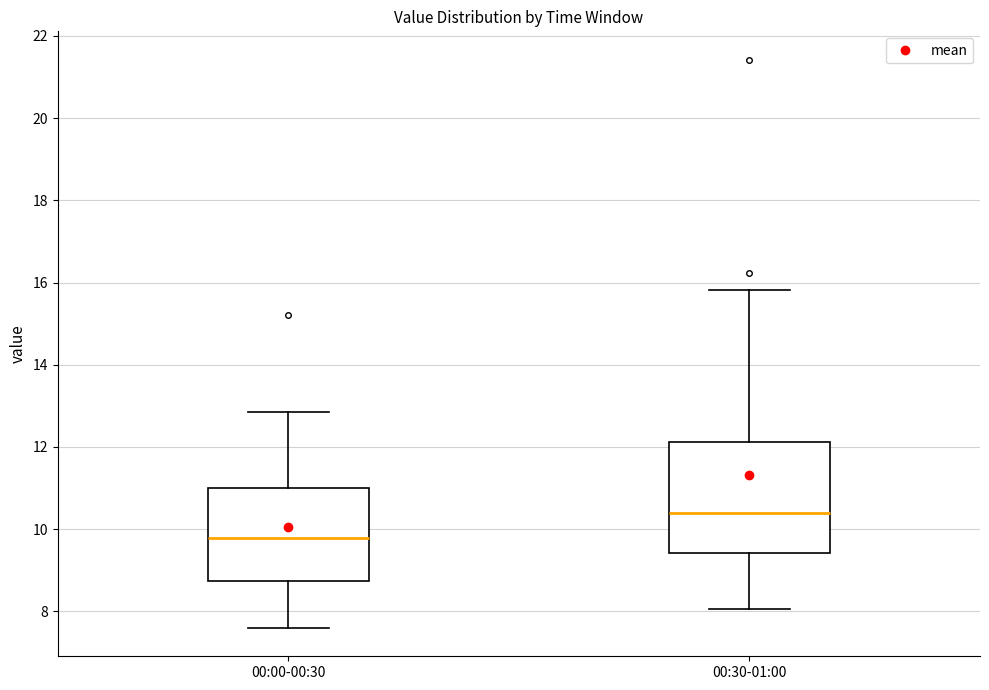

Reading left to right, transcribe this box plot: for each box, give where its median line is, the range the box spans, and where its two whiskers end, as read against the y-axis. The values are not printed on the chart, so give them approximately, as read against the axis.

00:00-00:30: median 9.8, box 8.8 to 11.0, whiskers 7.6 to 12.8
00:30-01:00: median 10.4, box 9.4 to 12.2, whiskers 8.0 to 15.8